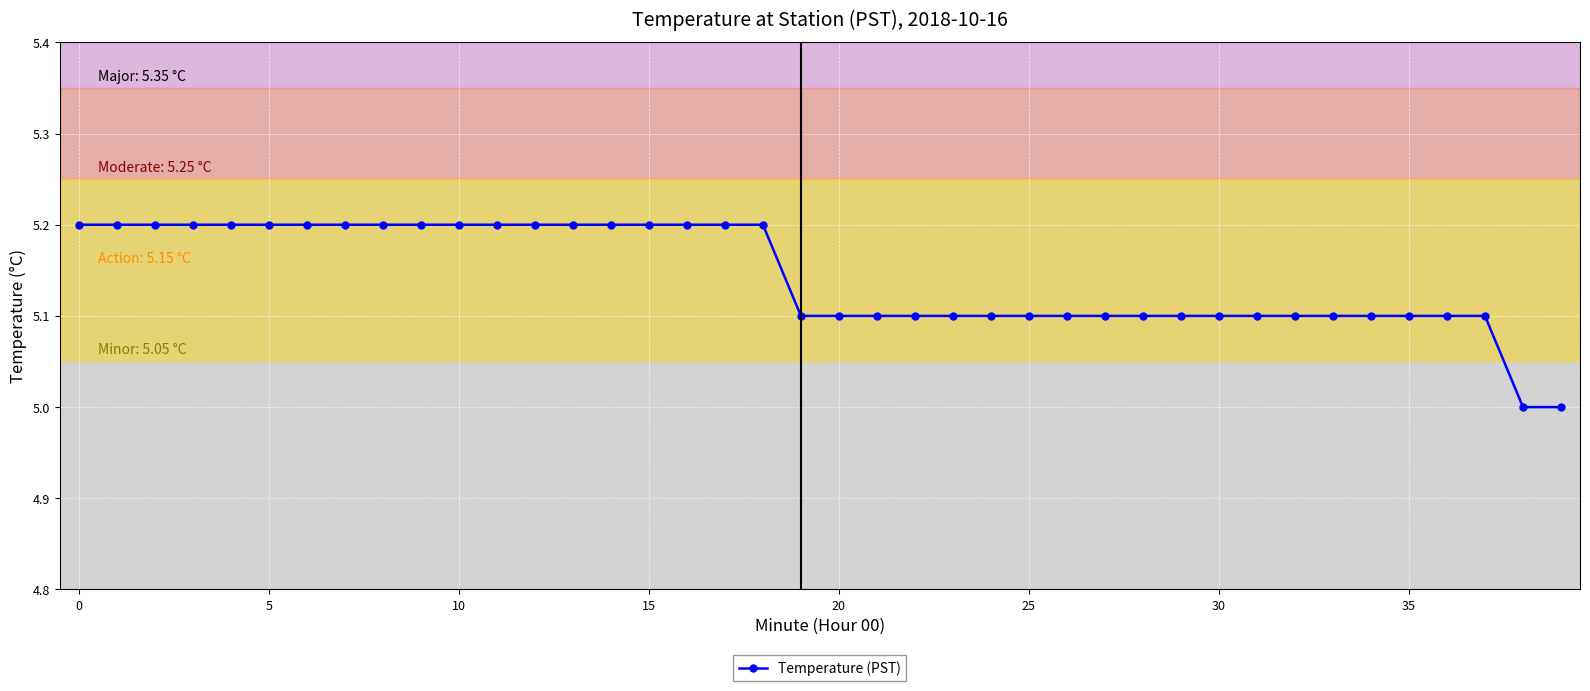

What is the greatest value displayed?

5.2